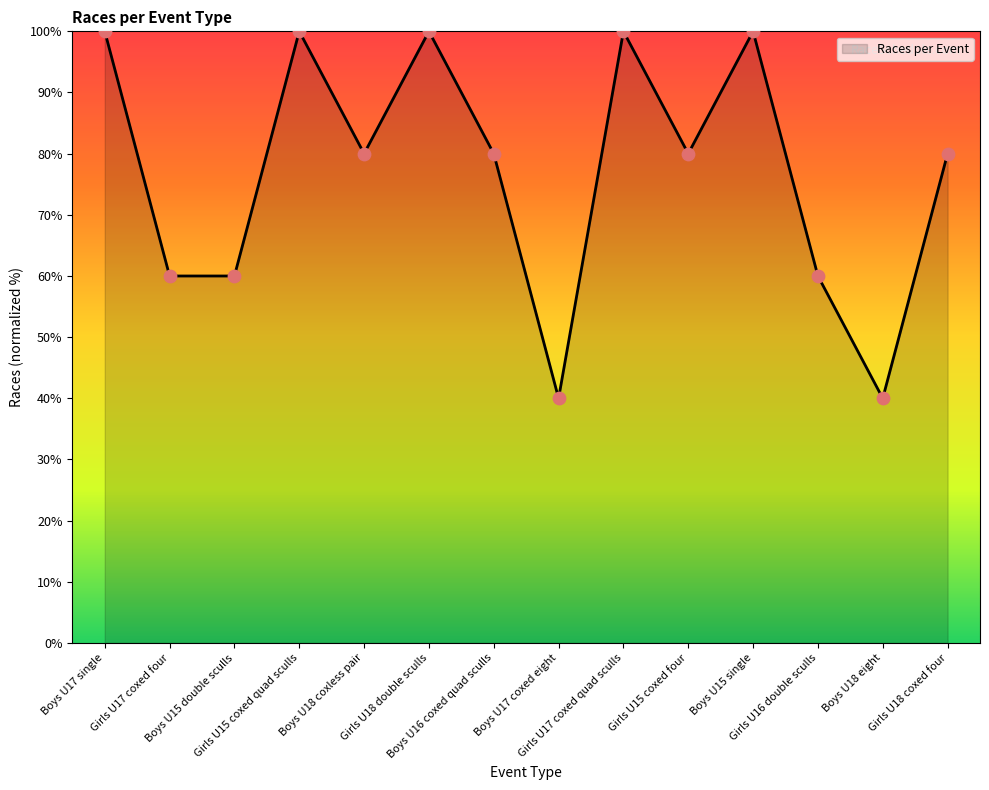

Which has a higher value, Girls U17 coxed four or Boys U18 coxless pair?

Boys U18 coxless pair